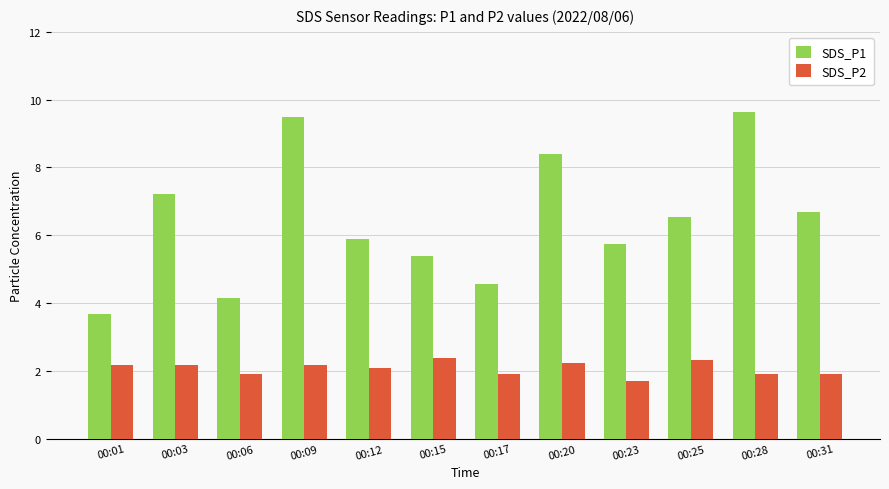

True or false: SDS_P1 has a value of 4.5 at 00:25.

False